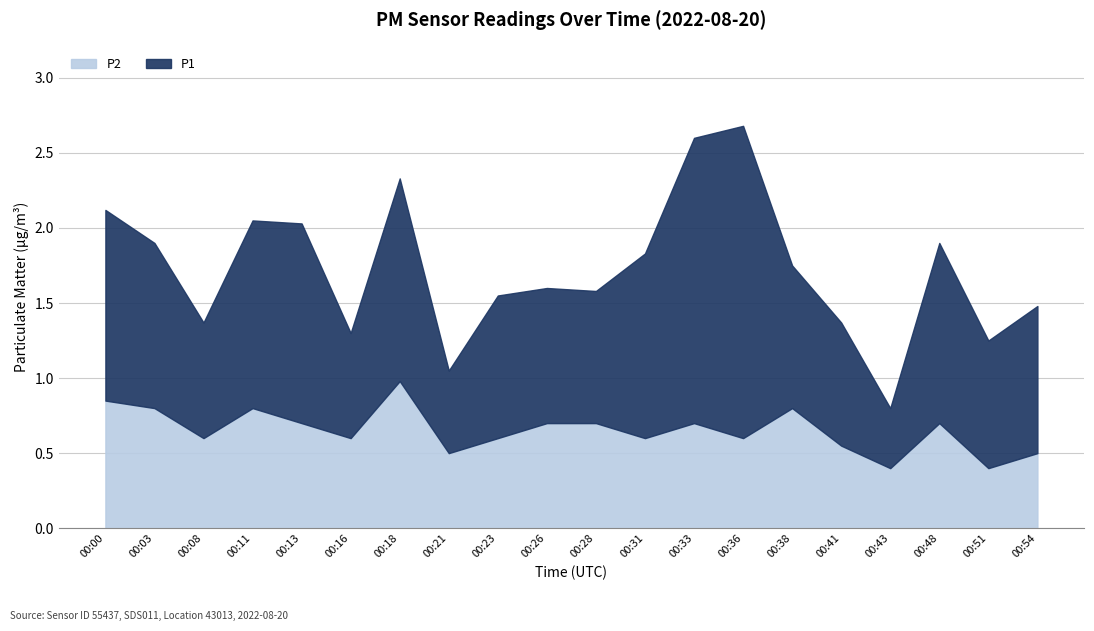

True or false: P1 and P2 cross at least once.

False